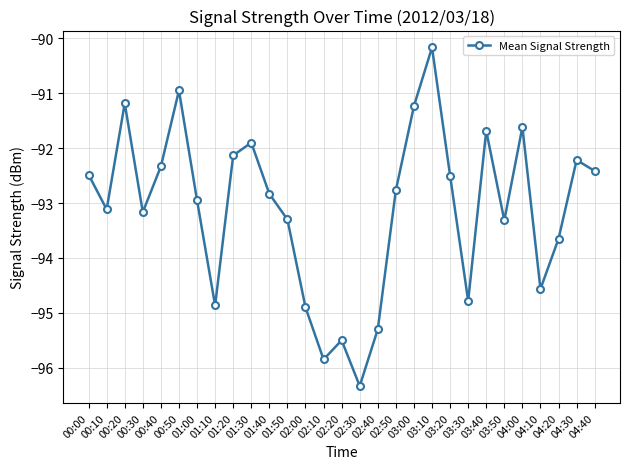

How many values are below -92?

22